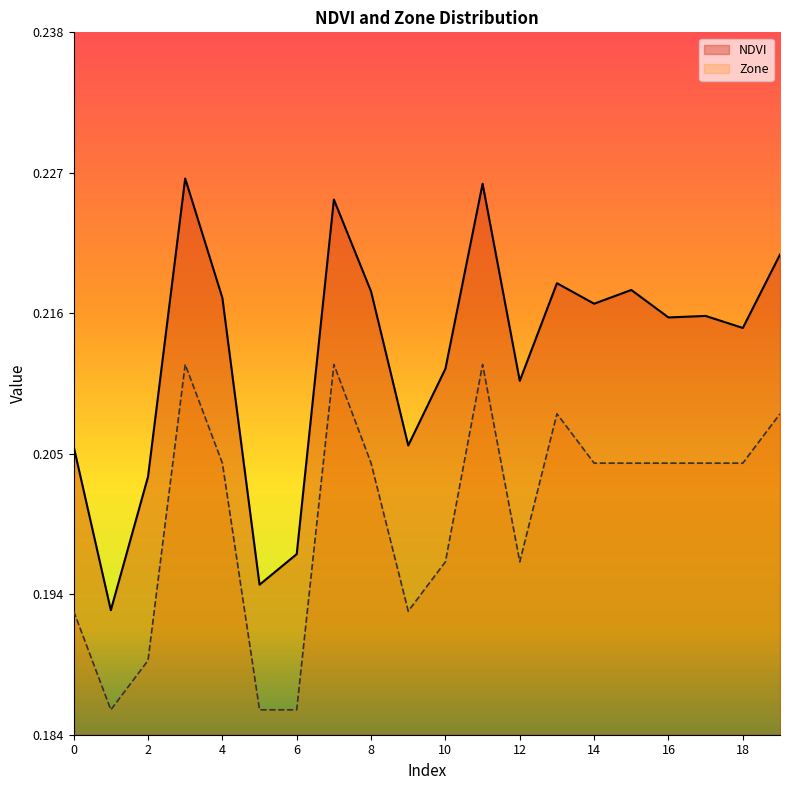

Read the NDVI value at 7.

0.2